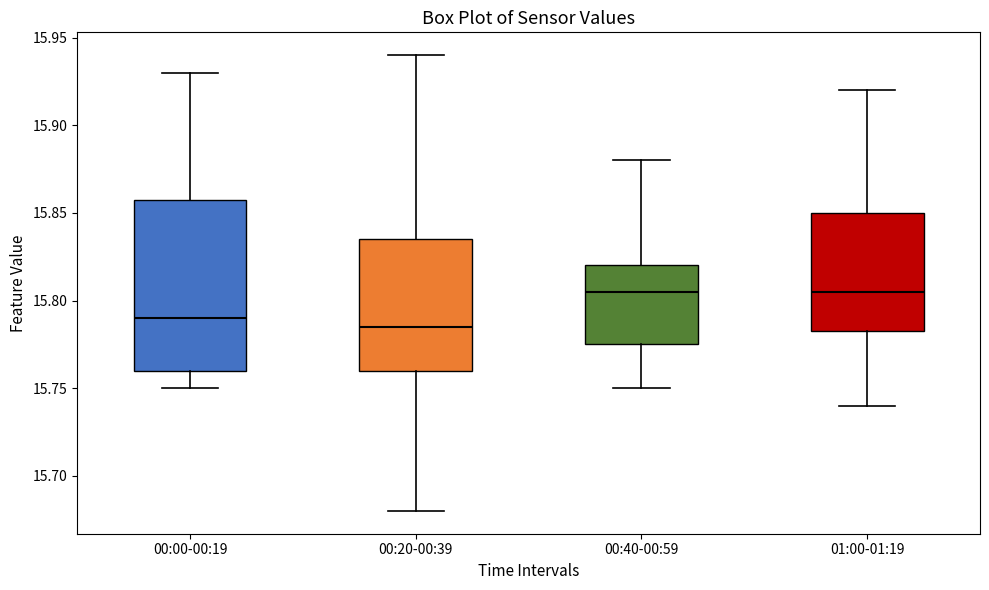

Reading left to right, read every box against the y-axis: the position of its median line, the range the box covers, and the ends of its whiskers. The values are not printed on the chart, so give them approximately, as read against the axis.

00:00-00:19: median 15.790, box 15.760 to 15.860, whiskers 15.750 to 15.930
00:20-00:39: median 15.785, box 15.760 to 15.835, whiskers 15.680 to 15.940
00:40-00:59: median 15.805, box 15.775 to 15.820, whiskers 15.750 to 15.880
01:00-01:19: median 15.805, box 15.785 to 15.850, whiskers 15.740 to 15.920